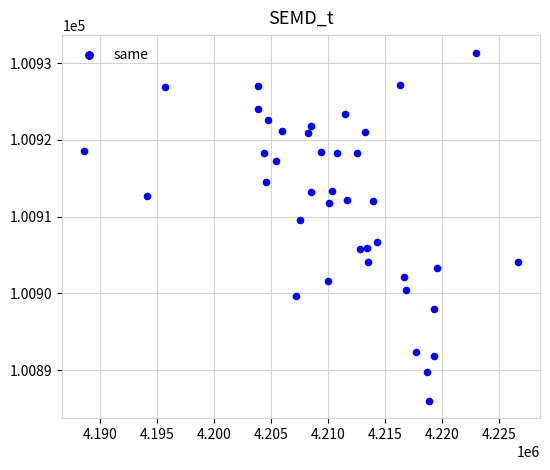

What is the range of Y values (max minus min)?

45.4